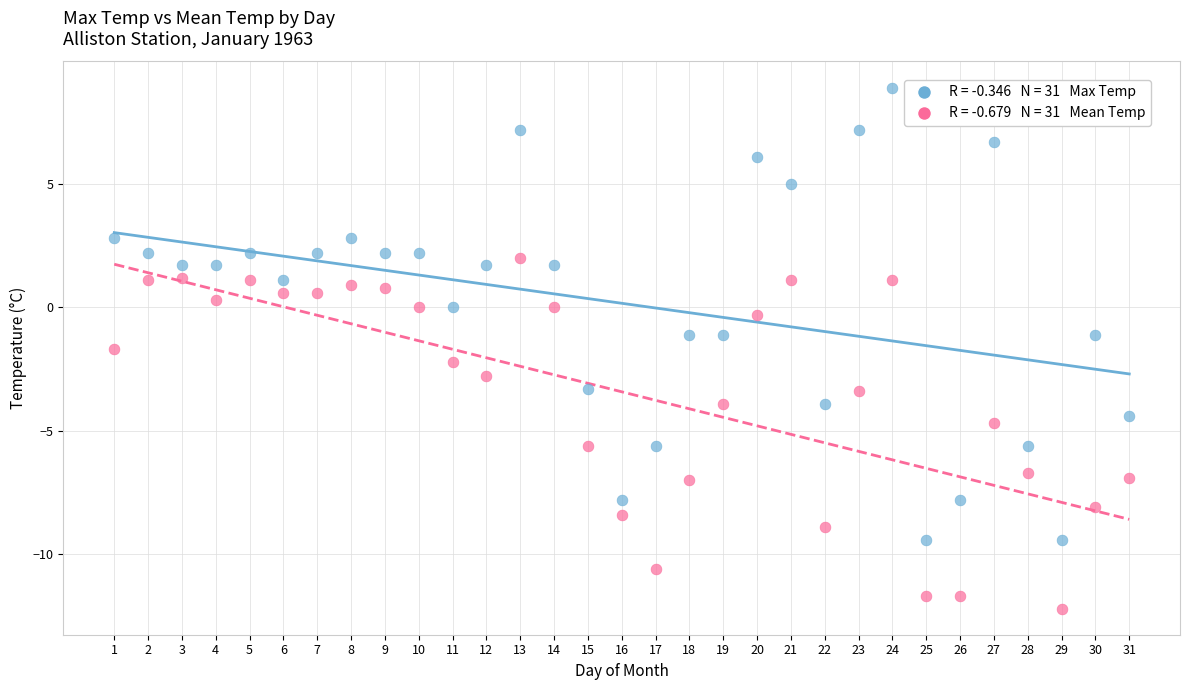

Across all data points, what is the range of X values (max minus min)?

30.0